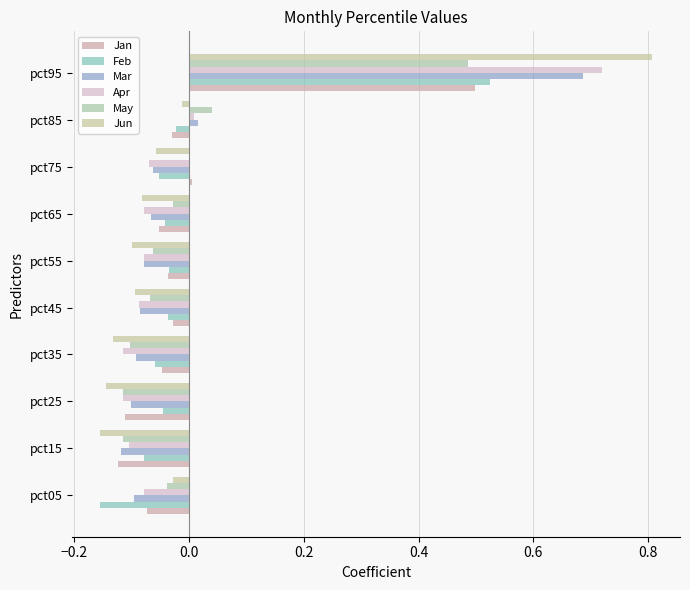

Count the number of categories in the chart.

10